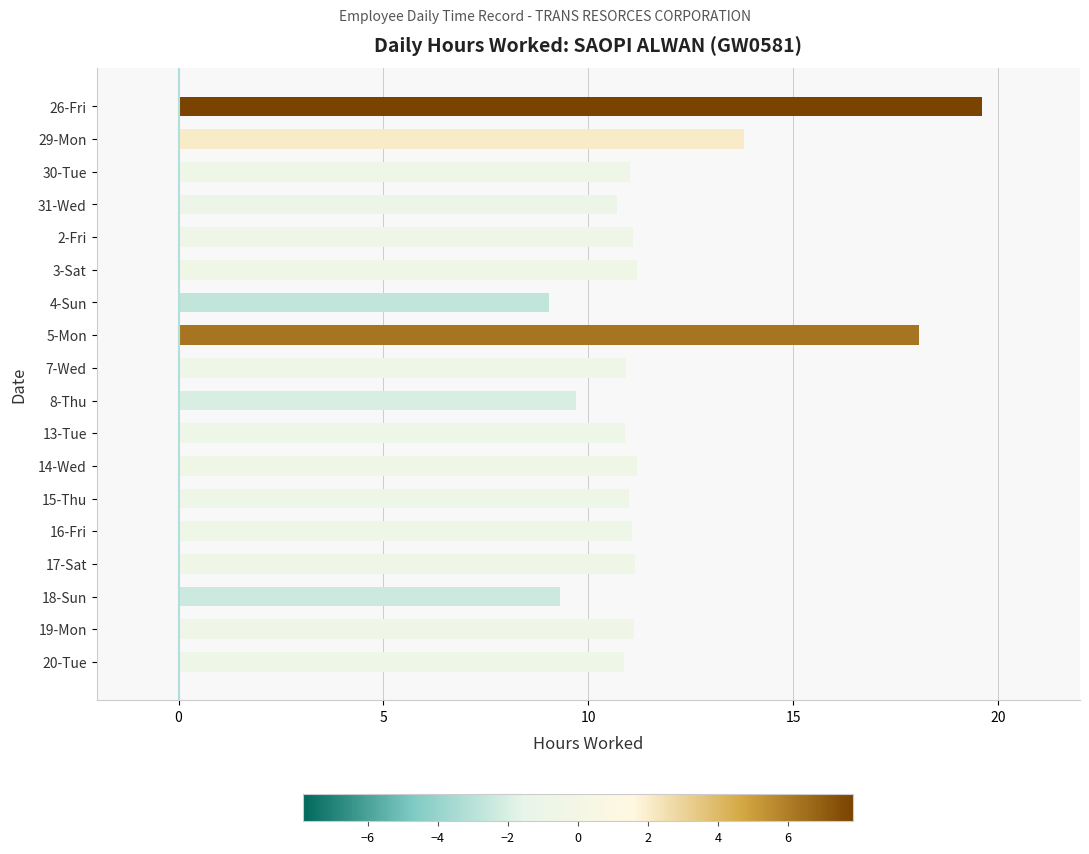

What is the label of the 14th bar from the top?

16-Fri